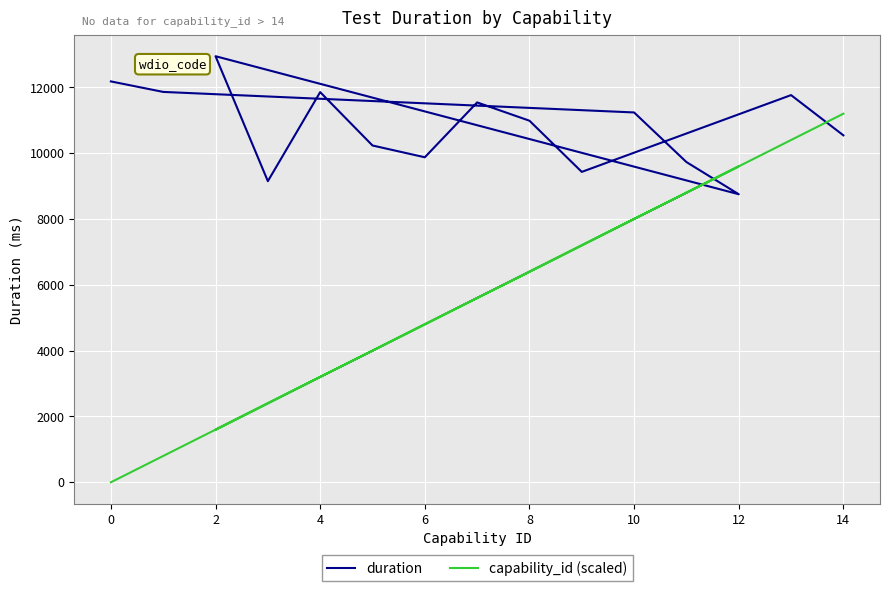

Rank the series at 4 from highest to lowest value.

duration, capability_id (scaled)